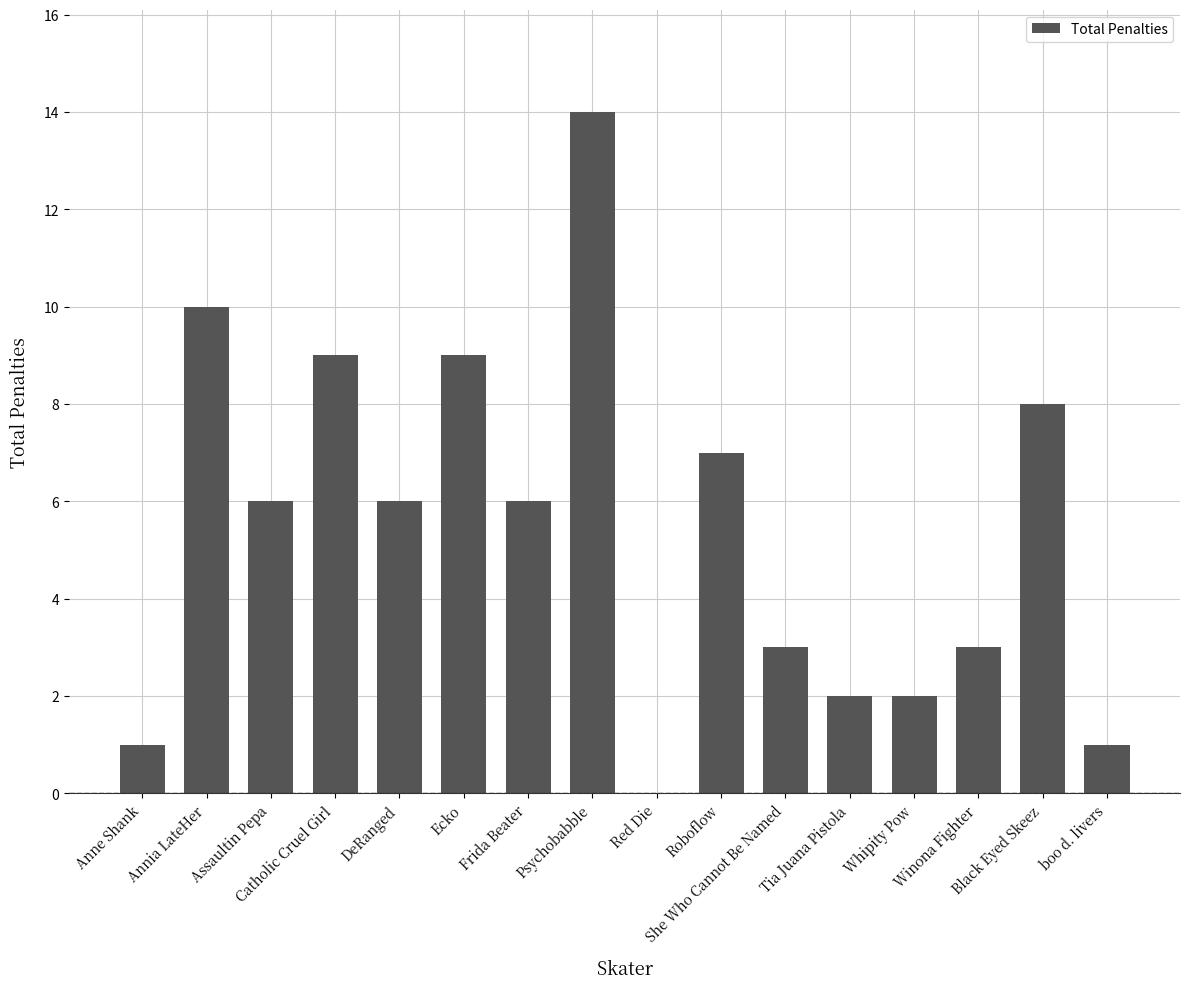

Reading right to left, extract all data points from this chart.

1	8	3	2	2	3	7	0	14	6	9	6	9	6	10	1